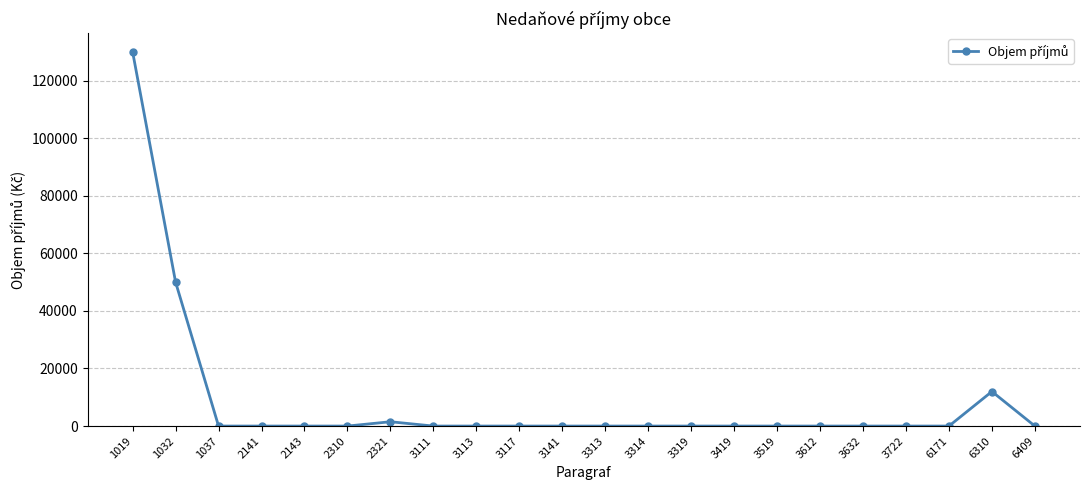

How many data points does each series have?

22